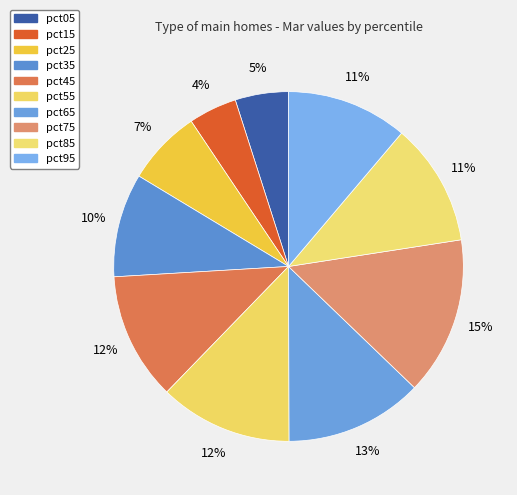

Count the number of slices in the pie.

10